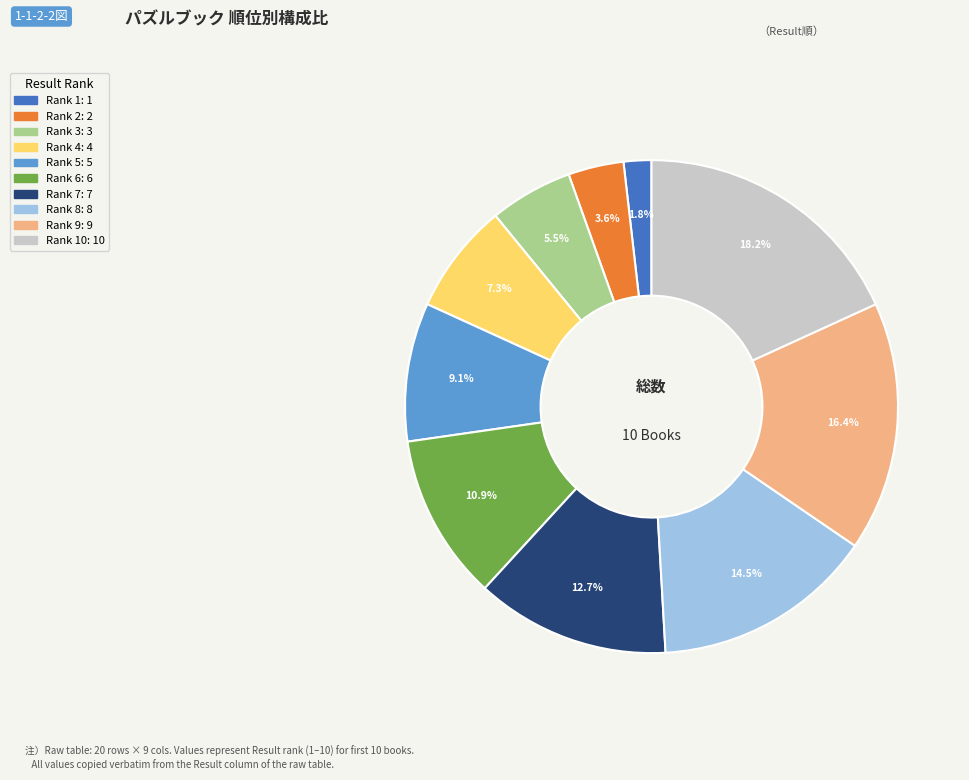

Does any single category account for the majority?

No